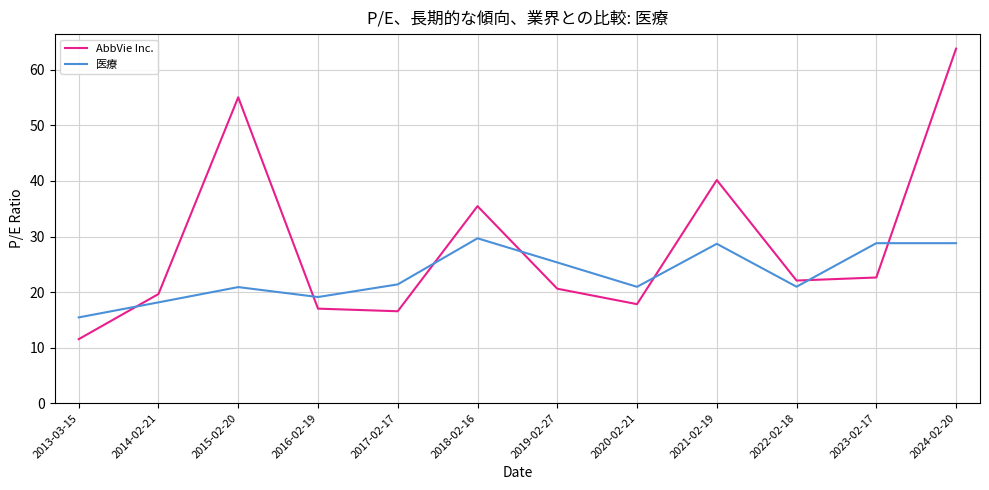

What is the maximum value shown in the chart?

63.8